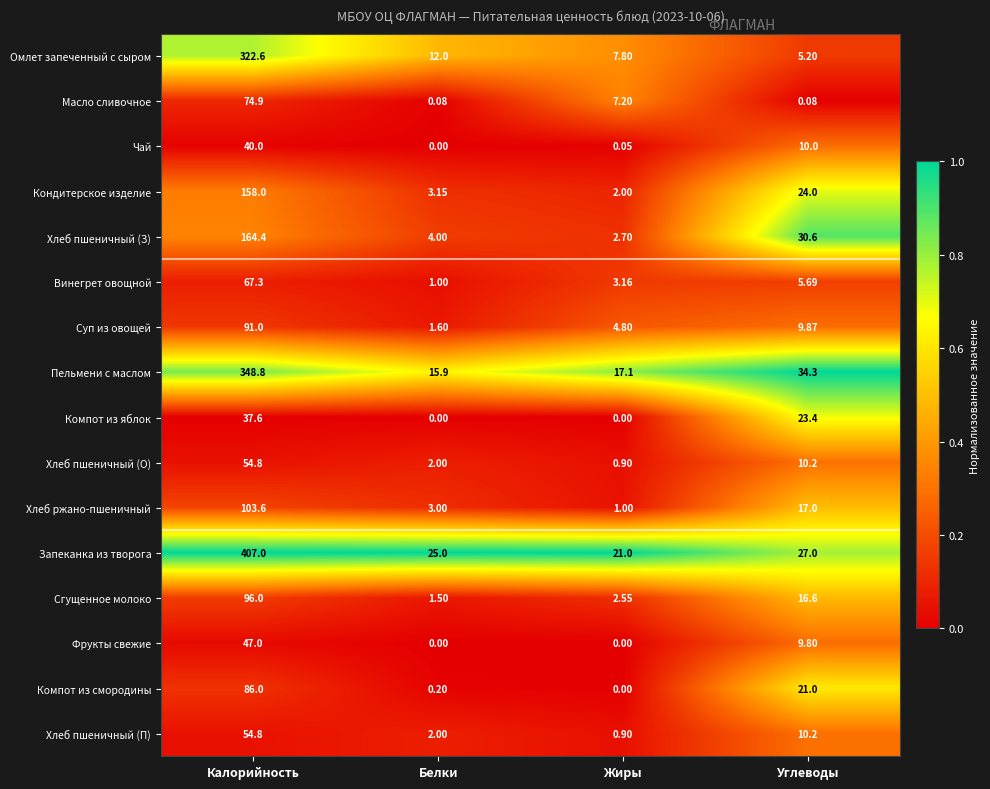

Where does the Компот из смородины series first go above 21?

Калорийность